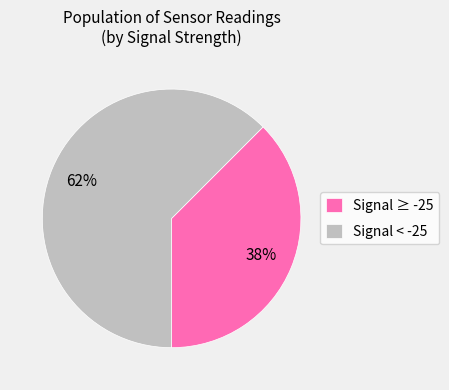

Which category accounts for the majority?

Signal < -25